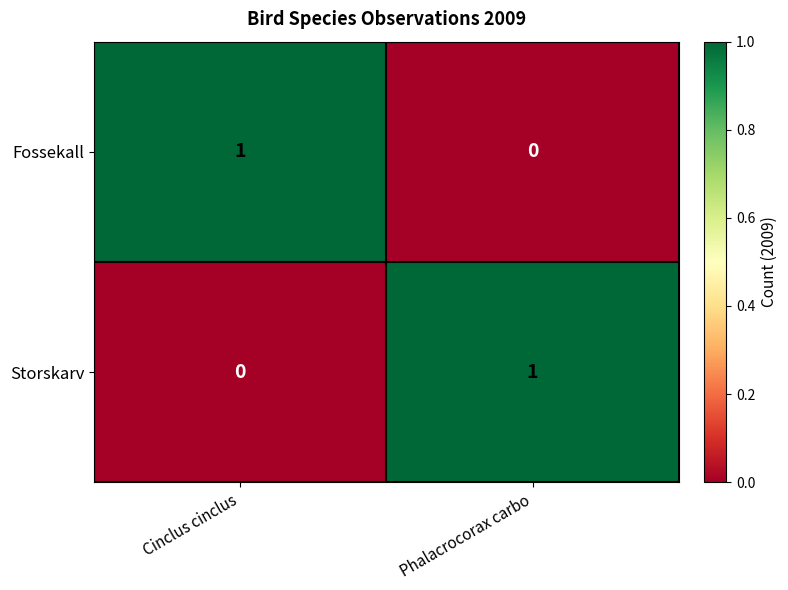

The Storskarv series shows 0 at Cinclus cinclus. True or false?

True